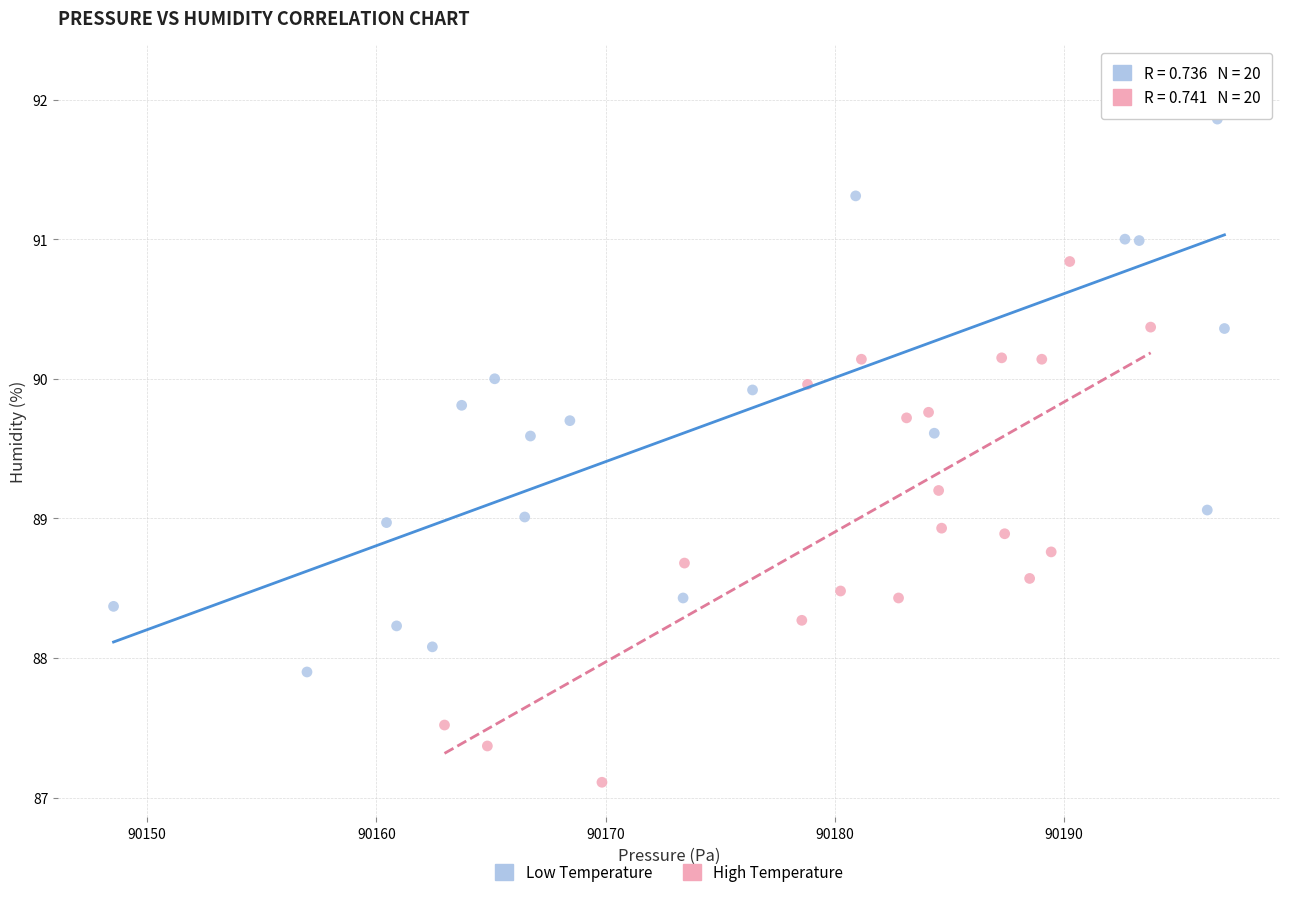

Which series contains the highest Y value?

Low Temperature